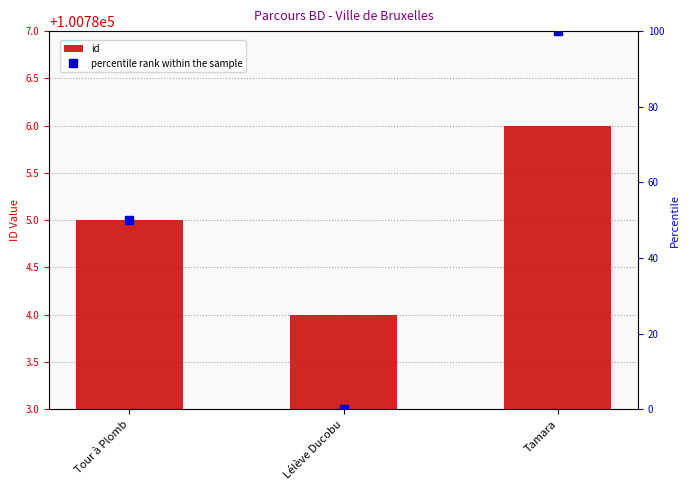

What position from the left is Tour à Plomb?

1